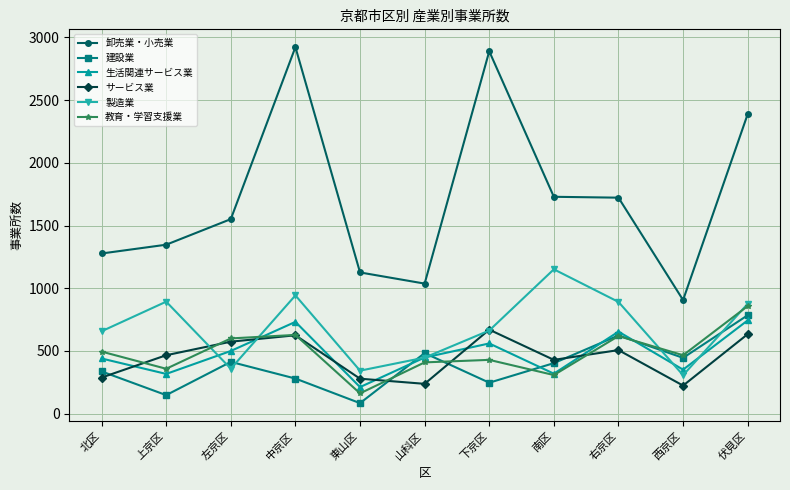

What is the total value across all series at 伏見区?

6285